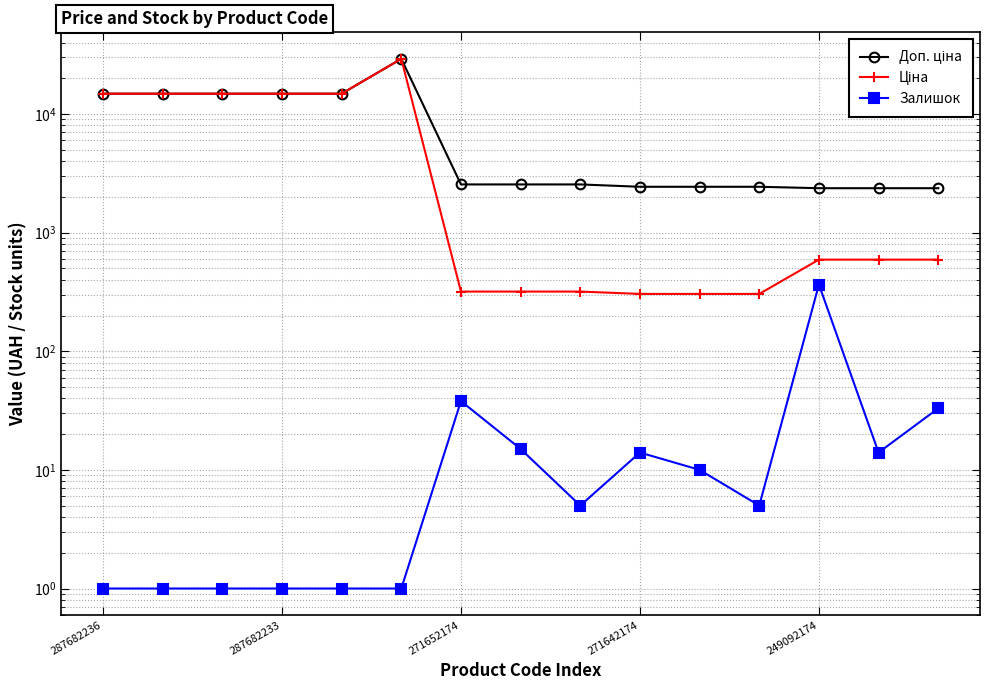

Reading left to right, what are all the values shown in this chart?

Доп. ціна: 14817.6	14817.6	14817.6	14817.6	14817.6	29152.3	2546.4	2546.4	2546.4	2432.8	2432.8	2432.8	2366.5	2366.5	2366.5
Ціна: 14817.6	14817.6	14817.6	14817.6	14817.6	29152.3	318.3	318.3	318.3	304.1	304.1	304.1	591.6	591.6	591.6
Залишок: 1.0	1.0	1.0	1.0	1.0	1.0	38.0	15.0	5.0	14.0	10.0	5.0	365.0	14.0	33.0